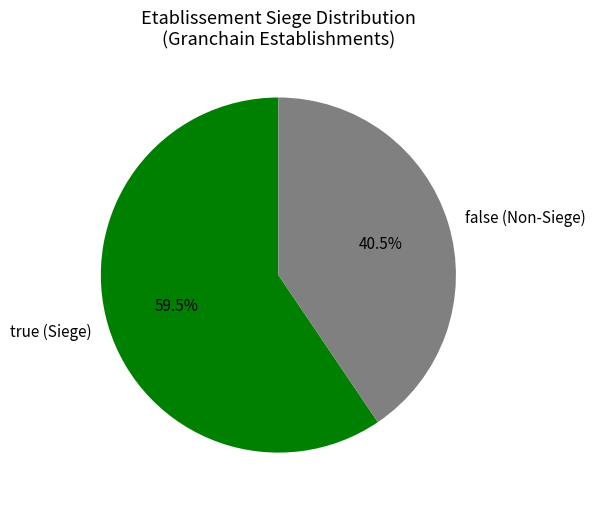

Between false (Non-Siege) and true (Siege), which is larger?

true (Siege)